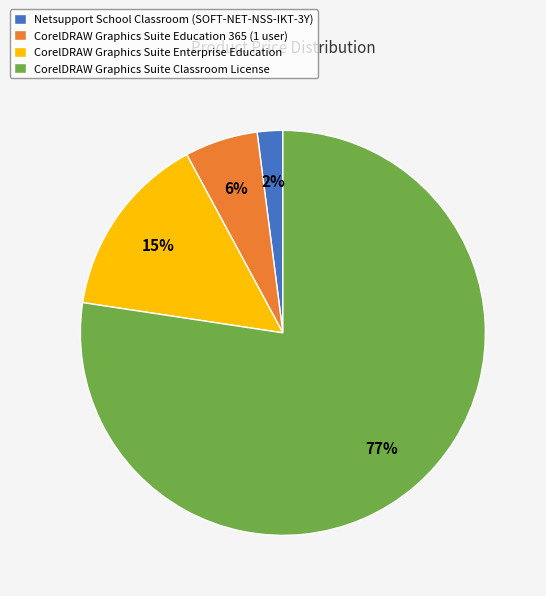

How many segments does this pie chart have?

4